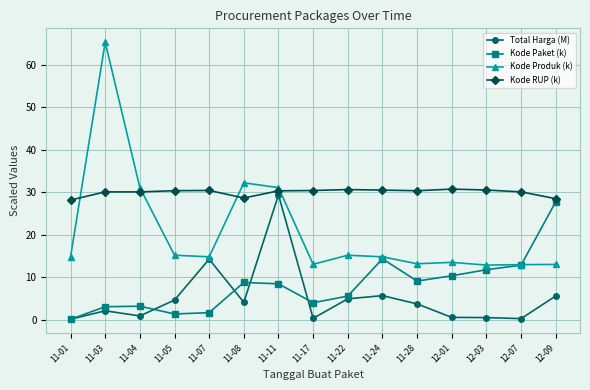

What position from the left is 11-08?

6